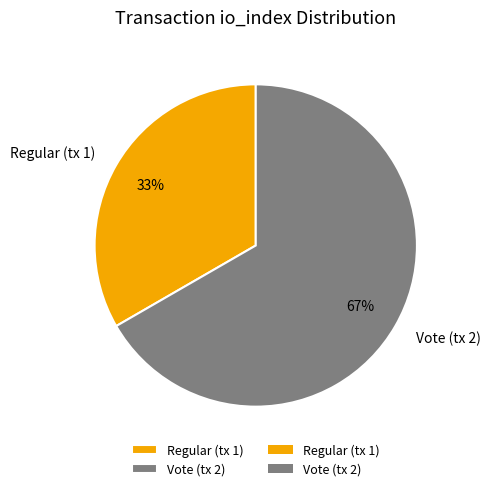

Which slice is the largest?

Vote (tx 2)